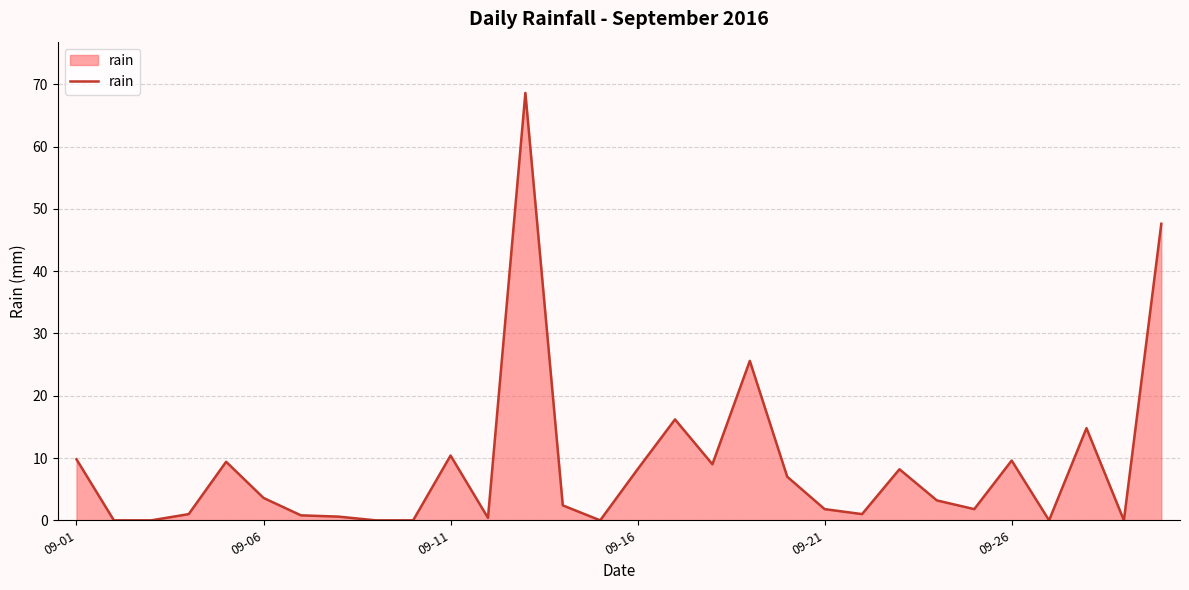

Does the chart have visible grid lines?

Yes